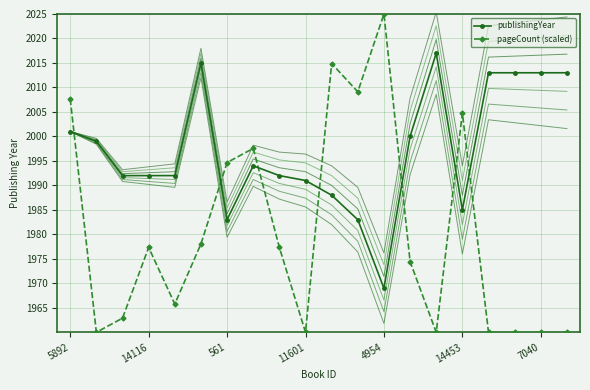

How many lines are shown in the chart?

2